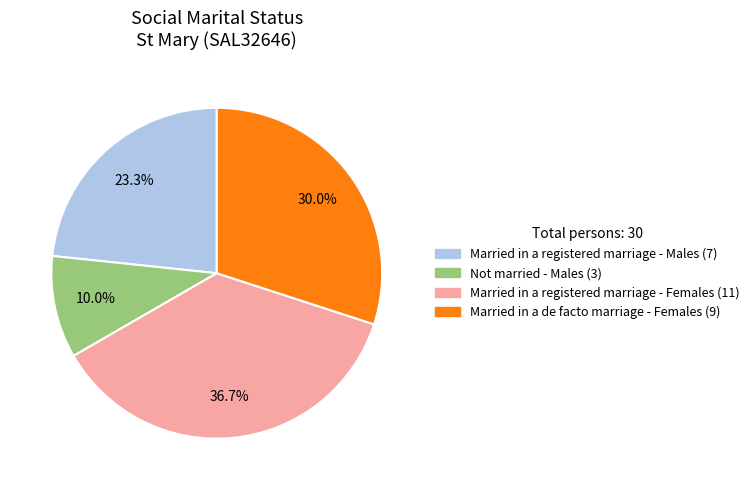

Is there a majority slice in this chart?

No